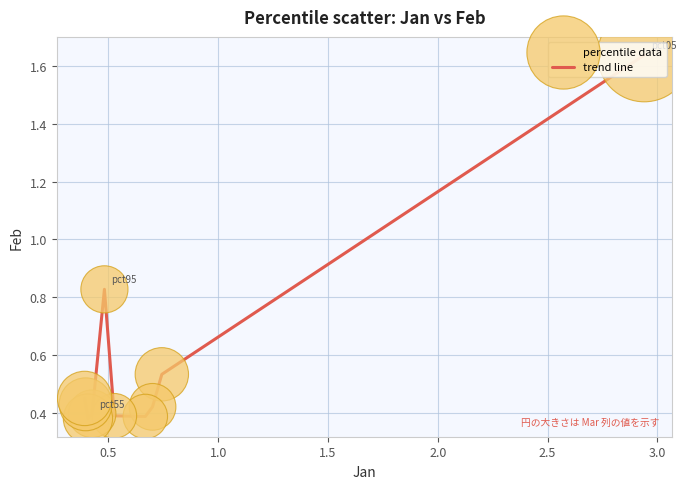

What is the difference between the maximum and minimum values?

1.3